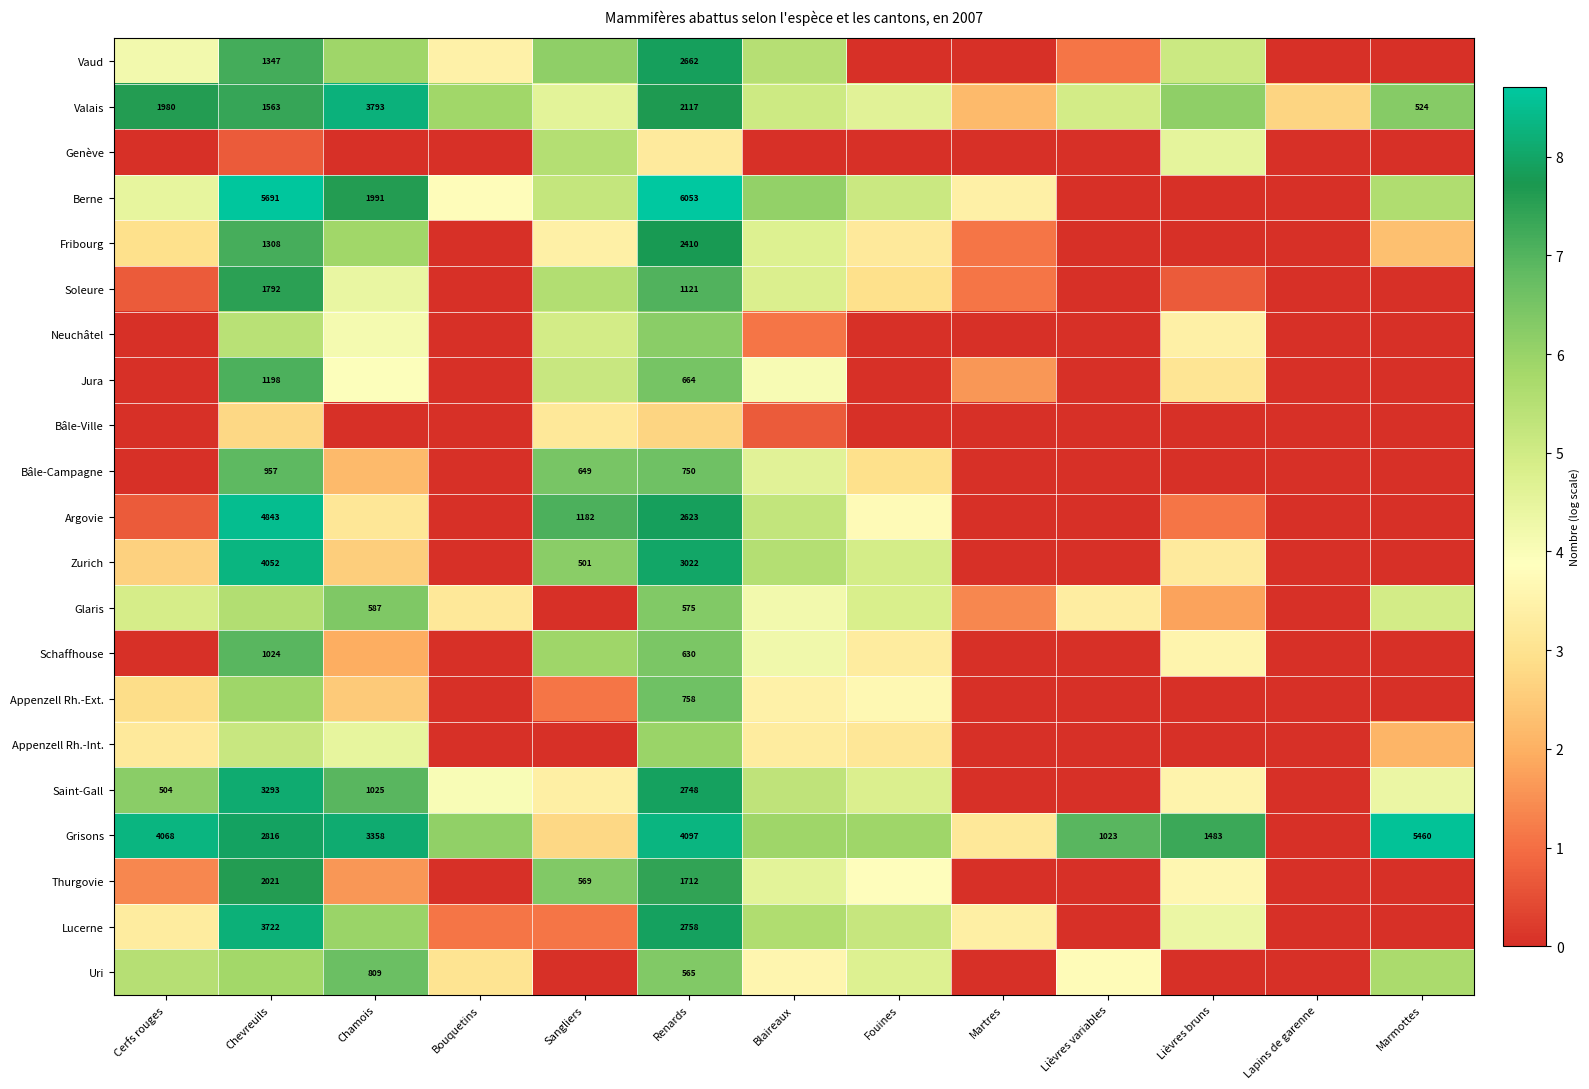

Rank the categories by Saint-Gall value from highest to lowest.

Chevreuils, Renards, Chamois, Cerfs rouges, Blaireaux, Fouines, Marmottes, Bouquetins, Lièvres bruns, Sangliers, Martres, Lièvres variables, Lapins de garenne